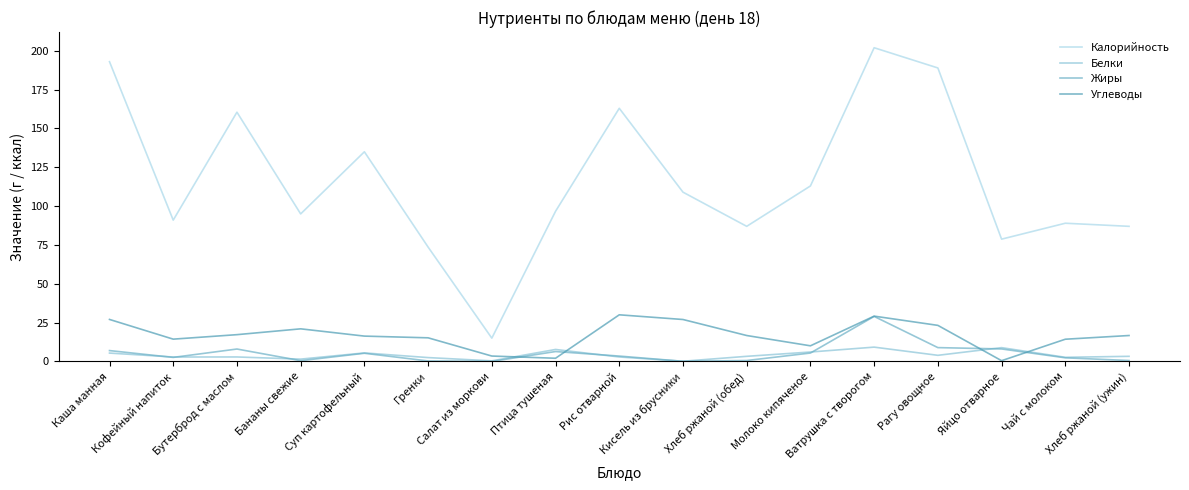

What position from the left is Рис отварной?

9